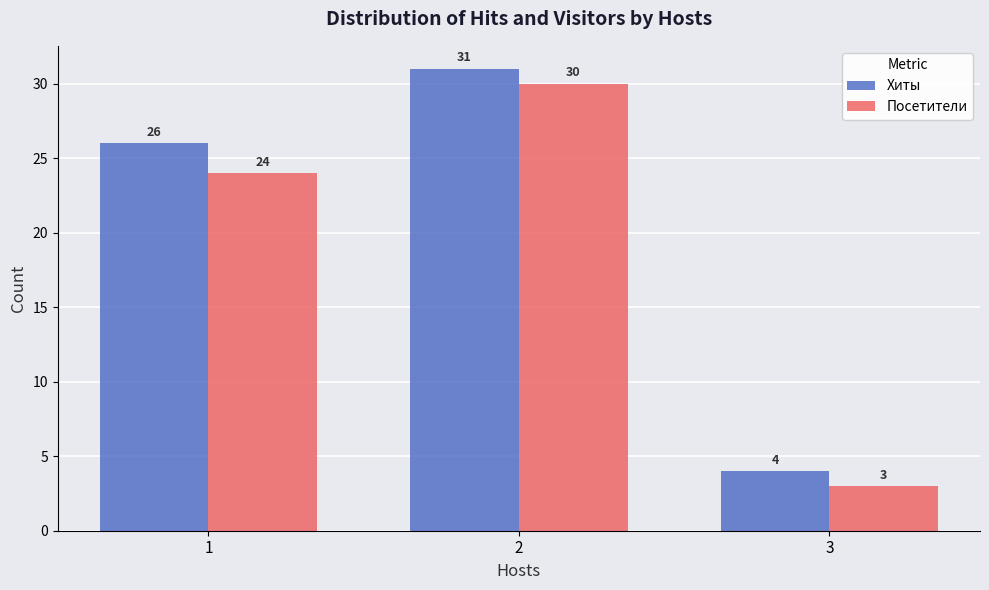

Which category has the highest value in the Хиты series?

2